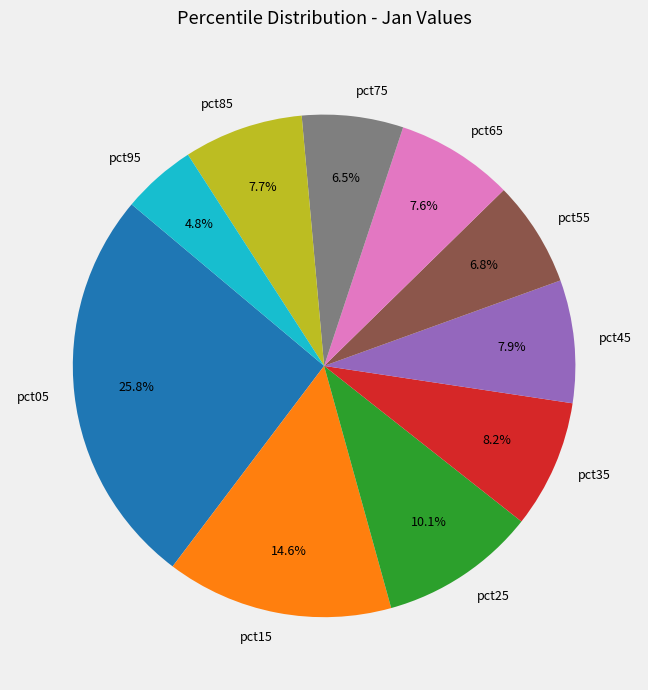

What is the smallest slice in the pie chart?

pct95